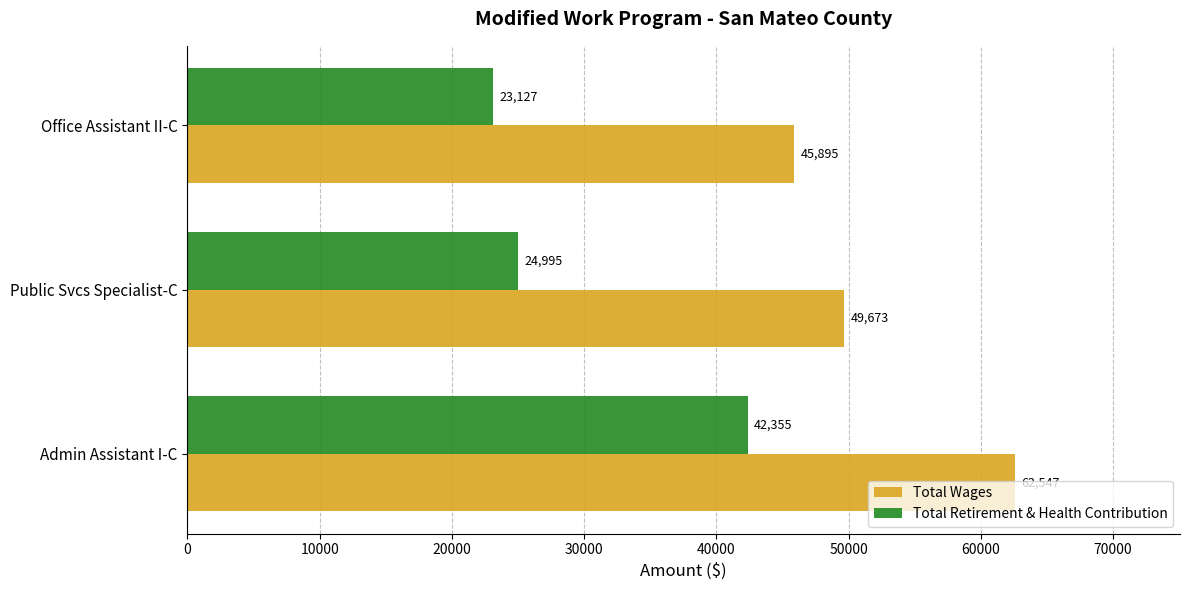

Rank the series at Public Svcs Specialist-C from highest to lowest value.

Total Wages, Total Retirement & Health Contribution